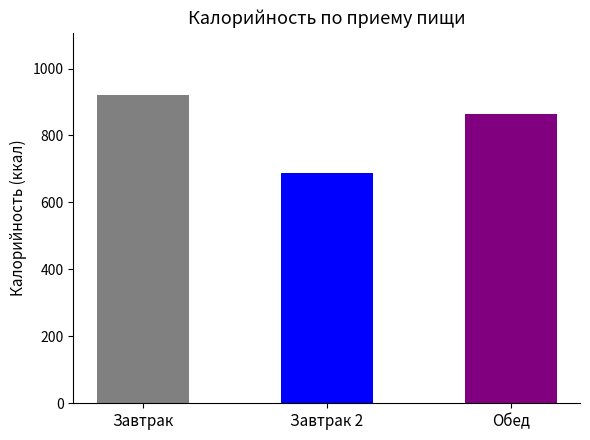

Does the chart contain stacked bars?

No